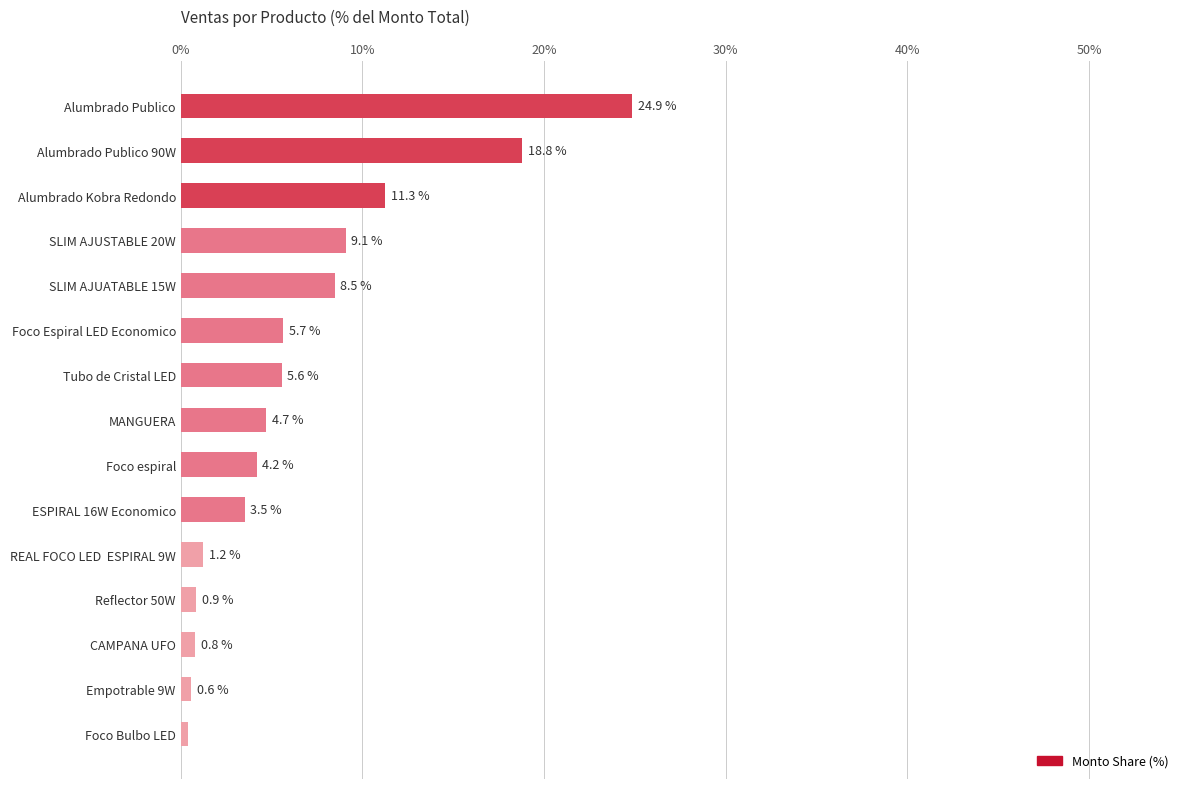

What is the difference between the maximum and minimum values?

24.5